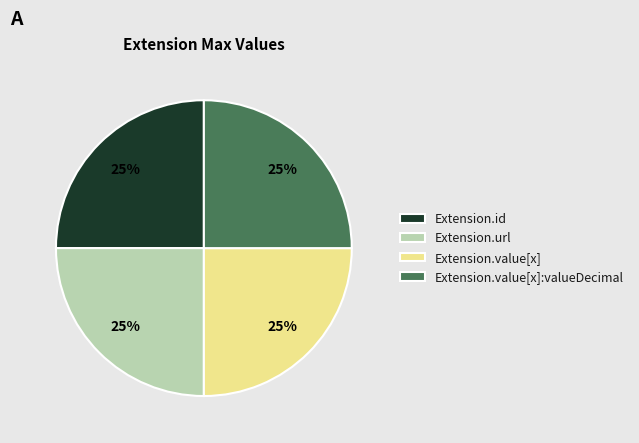

To the nearest percent, what is the difference between the largest and smallest slice percentages?

0%